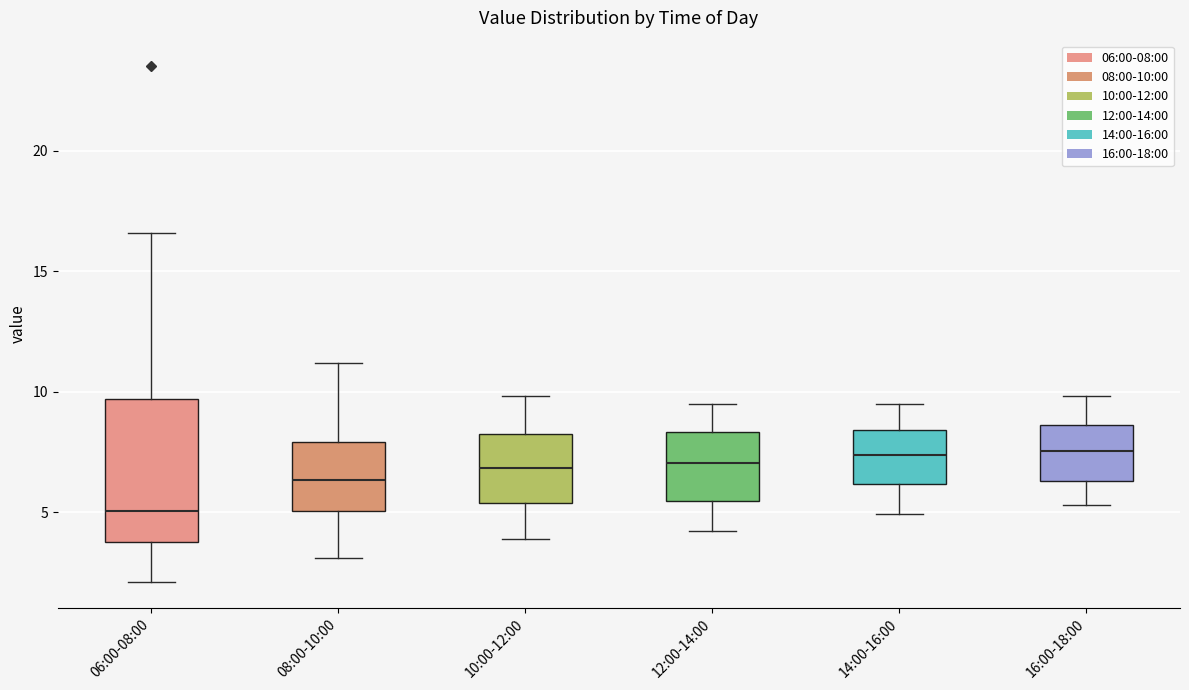

Which box is the tallest, from its lower edge to its upper edge?

06:00-08:00